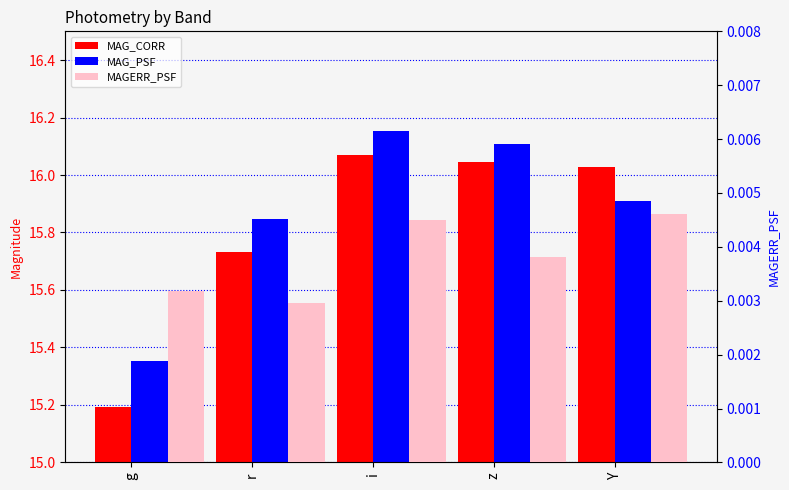

How many distinct data groups are displayed?

3